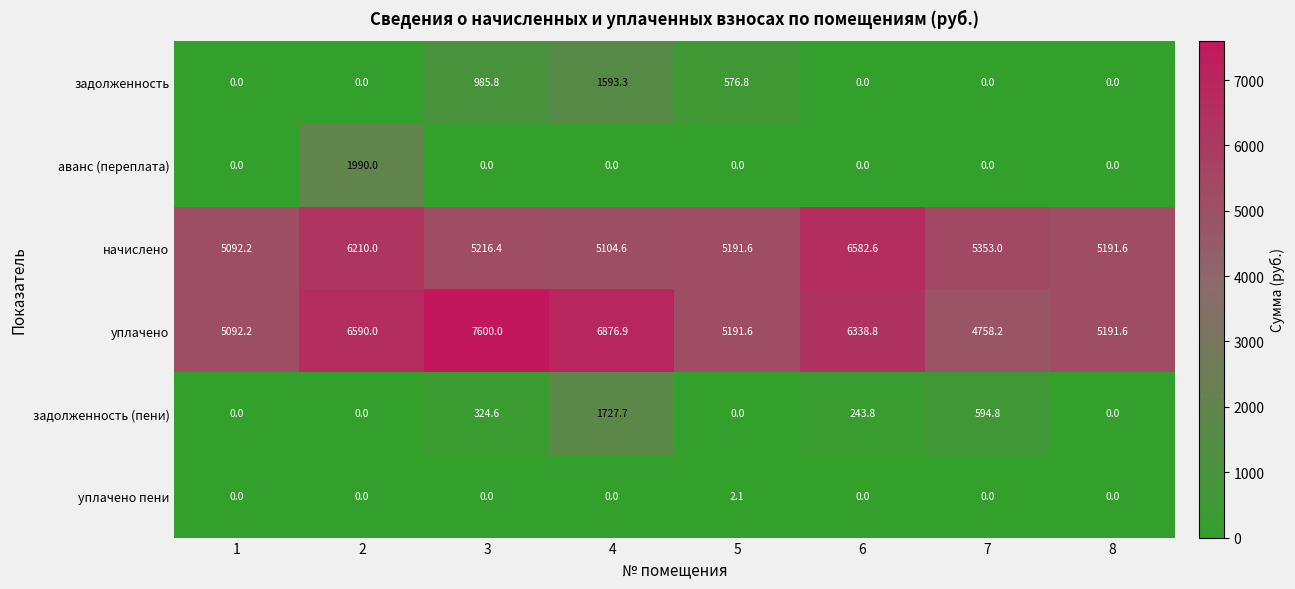

What value does the задолженность (пени) series have at 4?

1727.7